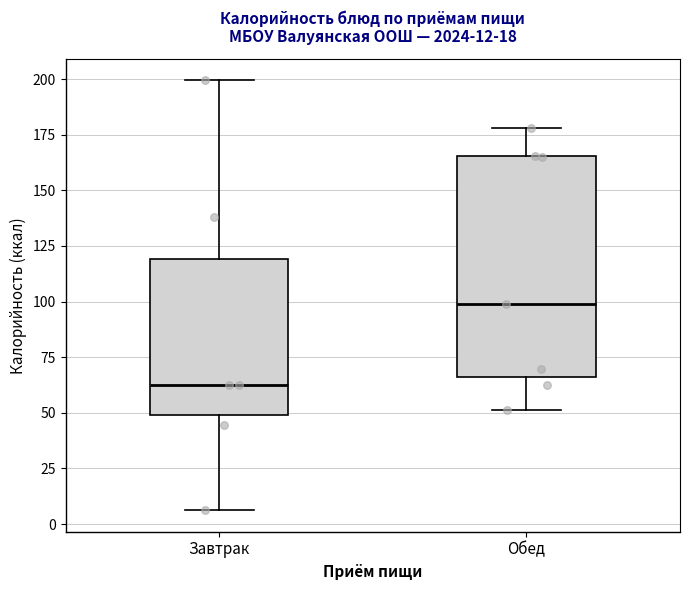

Comparing the boxes themselves (not the whiskers), which one is the tallest?

Обед